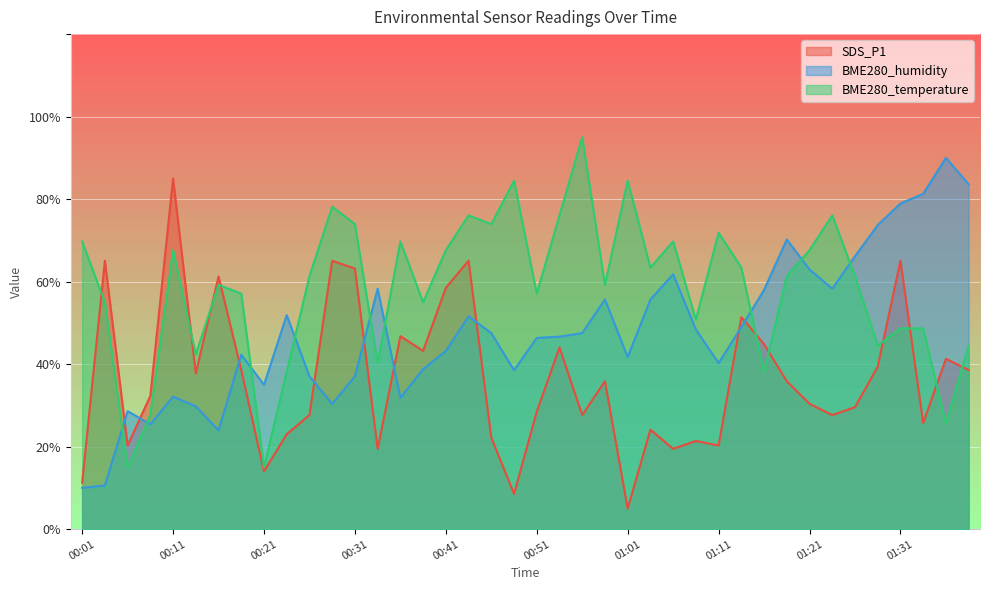

How many lines are shown in the chart?

3